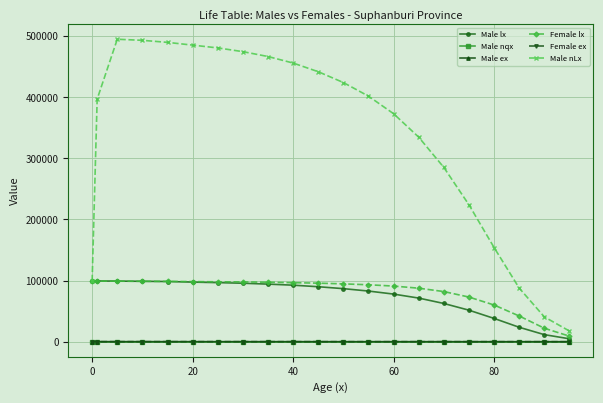

What is the sum of all Female lx values?

1733347.2